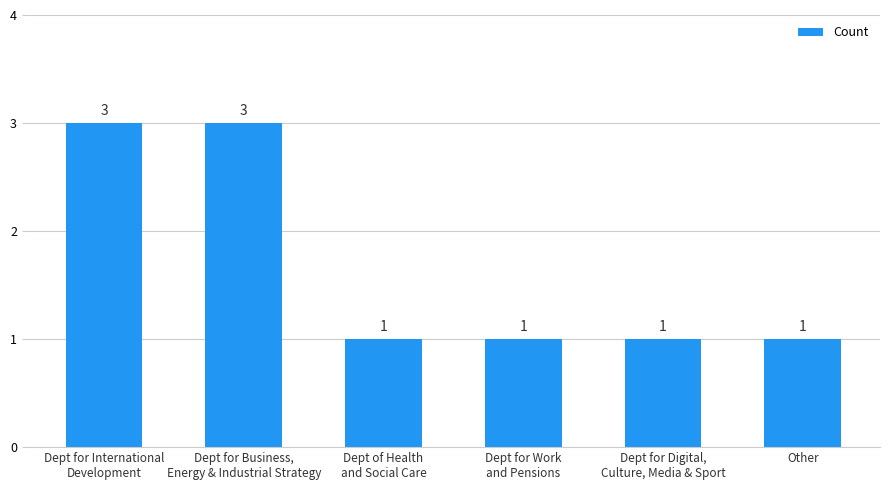

What is the label of the 2nd bar from the right?

Dept for Digital,
Culture, Media & Sport